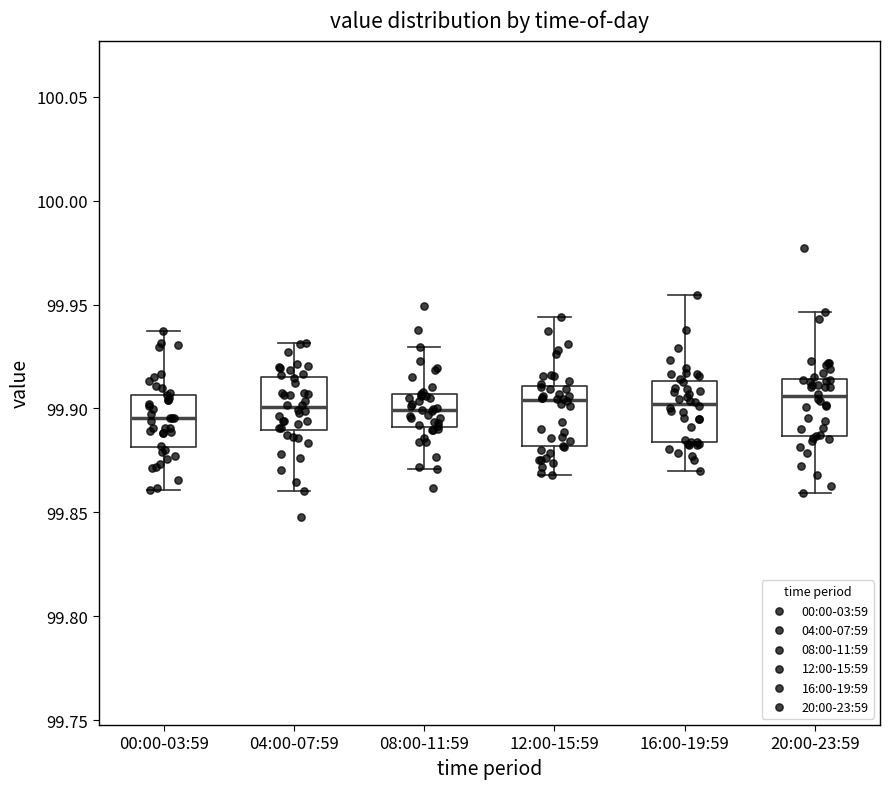

Where is the upper edge of the box for 12:00-15:59 on the y-axis? The values are not printed on the chart, so give them approximately, as read against the axis.

99.910